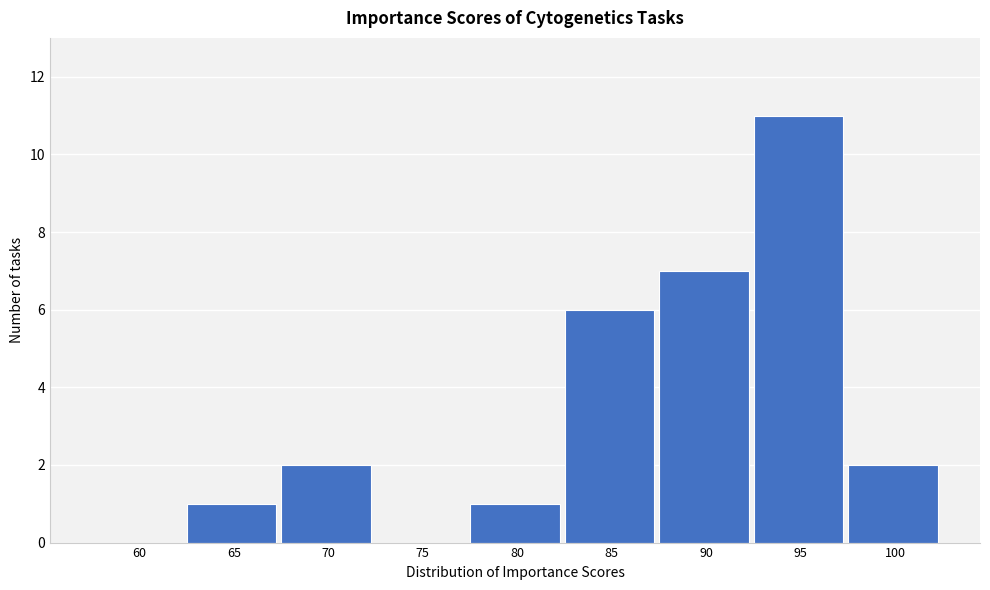

Reading left to right, list all the values displayed in this chart.

60=0	65=1	70=2	75=0	80=1	85=6	90=7	95=11	100=2